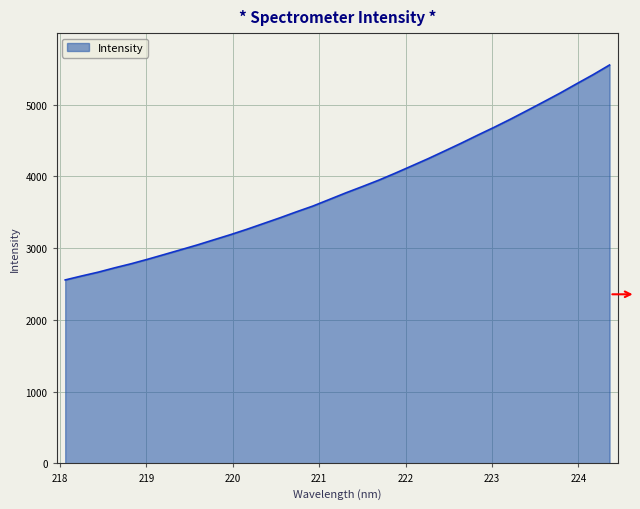

What is the maximum value shown in the chart?

5550.5